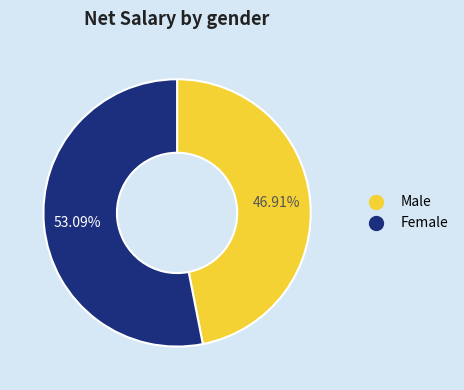

Is there any slice that represents more than half of the pie?

Yes